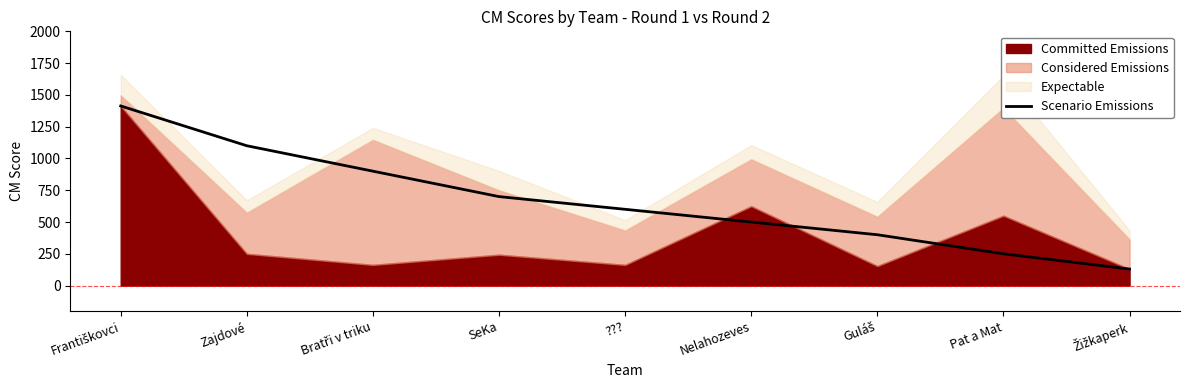

How many lines are shown in the chart?

1